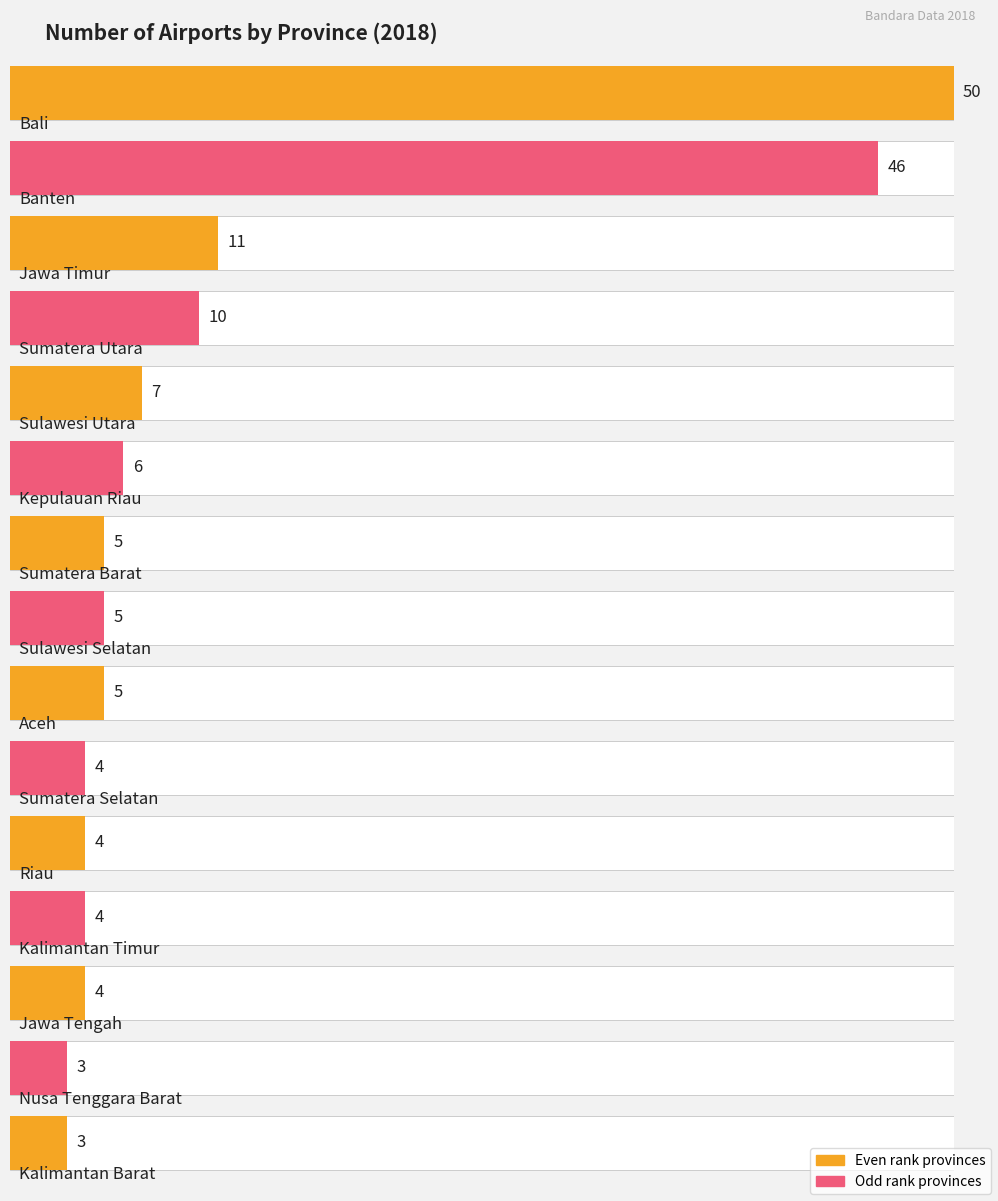

At which label does the data first exceed 4?

Aceh